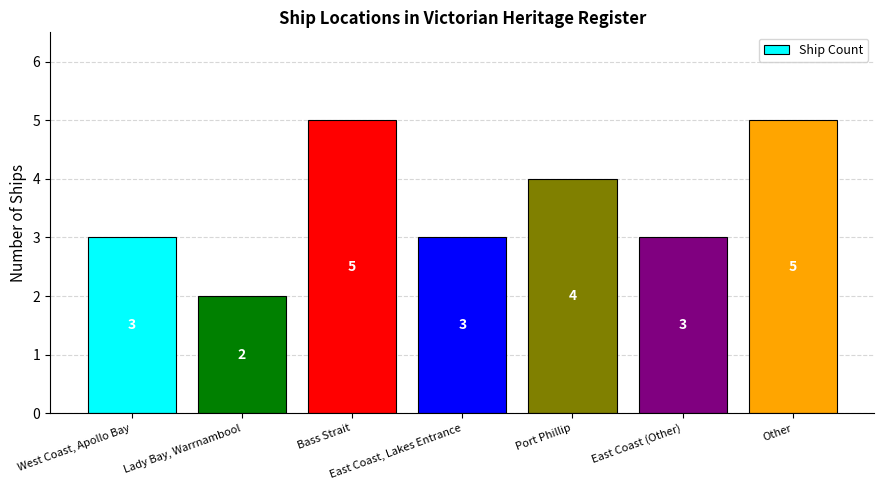

What is the difference between the maximum and minimum values?

3